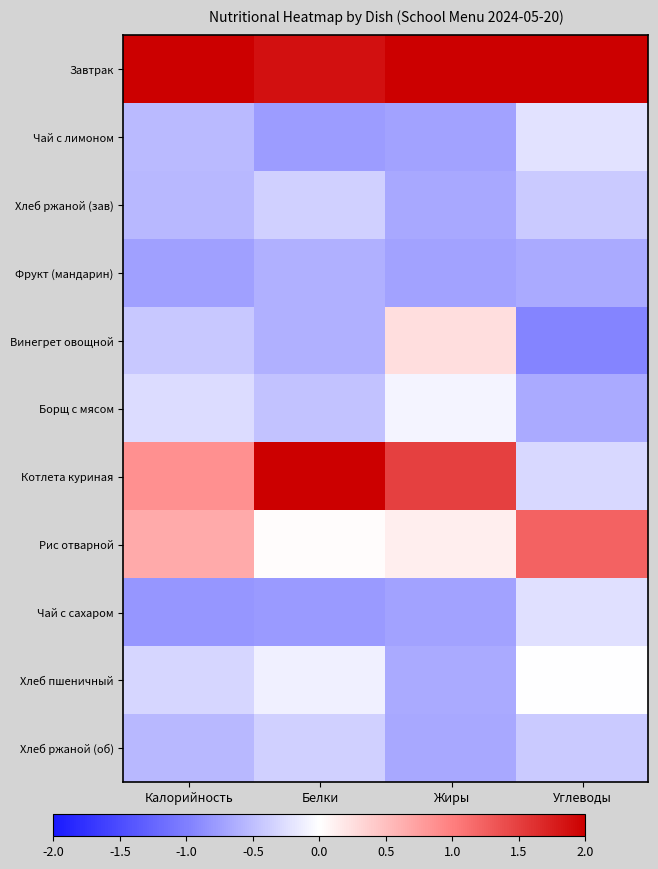

At Жиры, list the series in order from largest to smallest.

Завтрак, Котлета куриная, Винегрет овощной, Рис отварной, Борщ с мясом, Хлеб пшеничный, Хлеб ржаной (зав), Хлеб ржаной (об), Чай с лимоном, Чай с сахаром, Фрукт (мандарин)